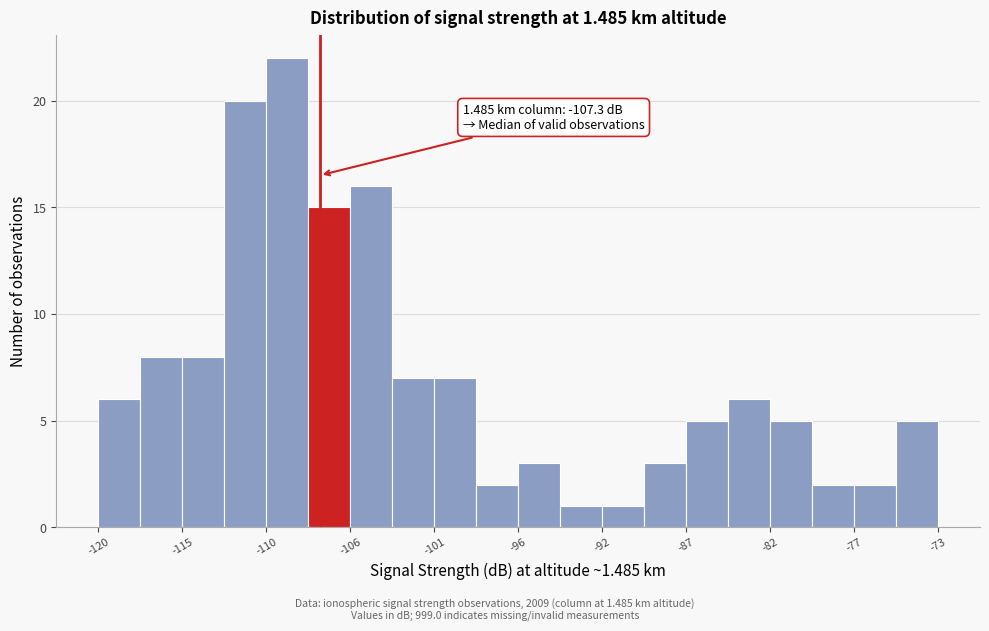

Which range on the x-axis has the tallest bar?

-110.30 to -107.95